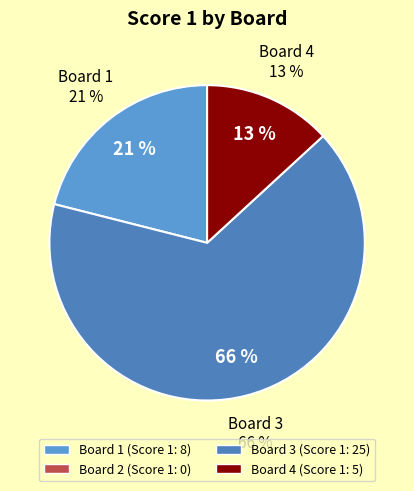

True or false: Board 1 accounts for 21% of the total.

True